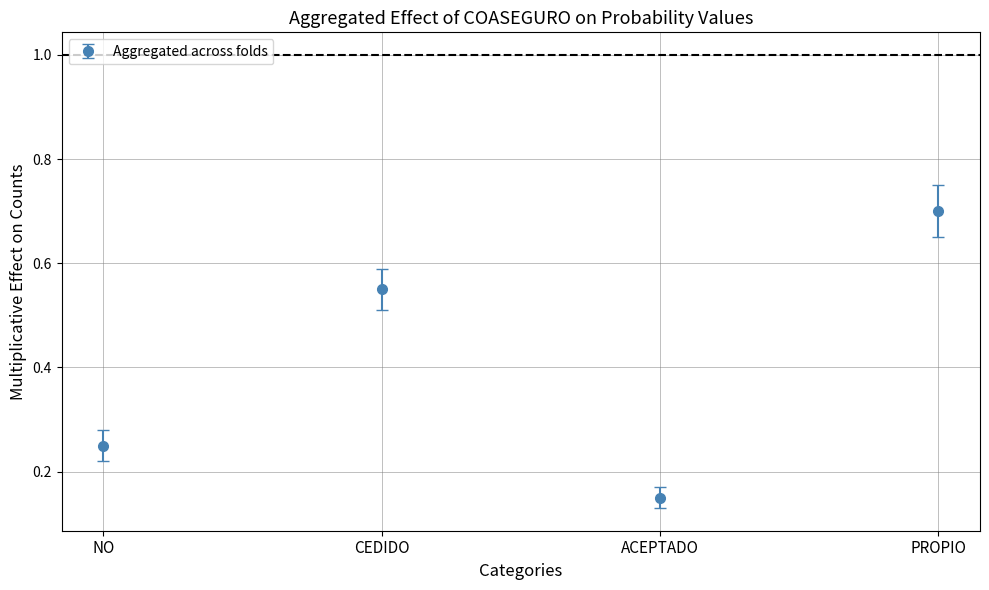

Which has a higher value, ACEPTADO or PROPIO?

PROPIO